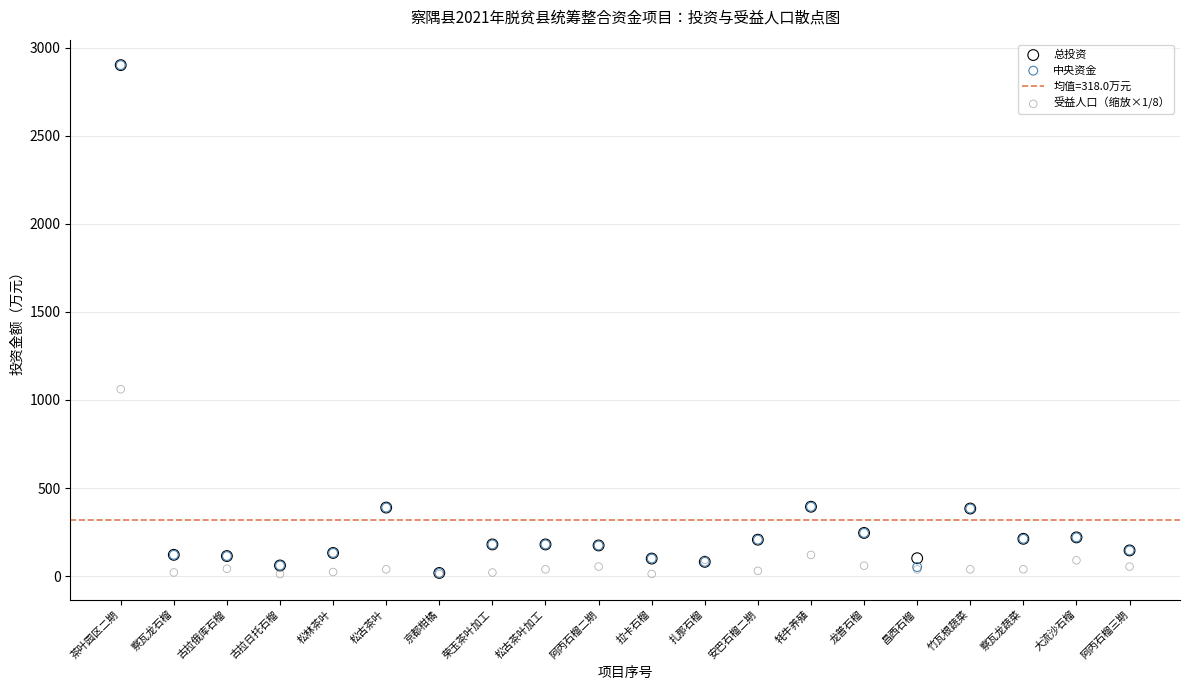

Across all series, what Y value is closest to 1456?

1060.8